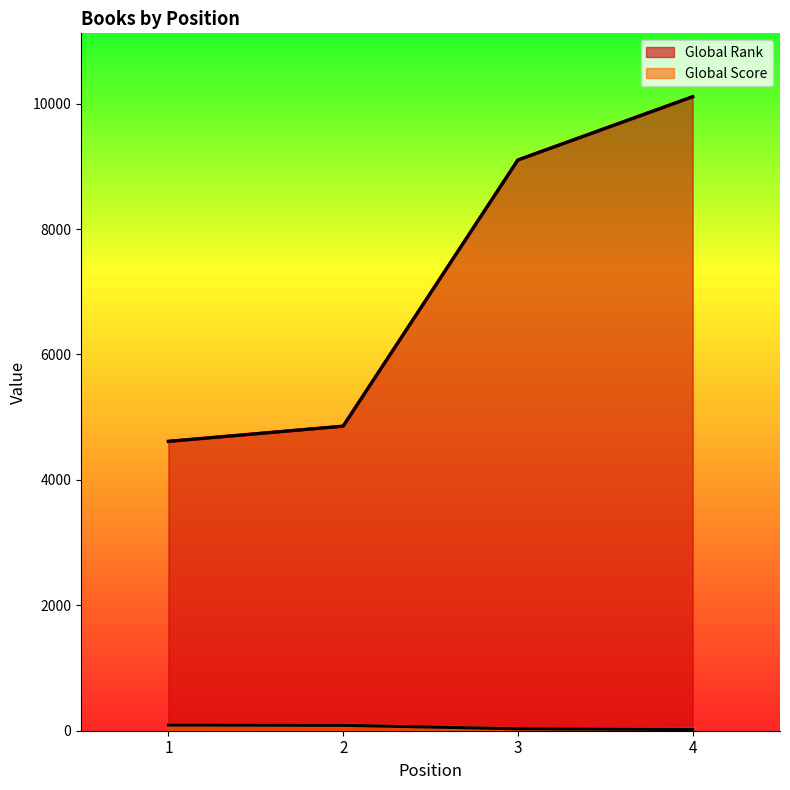

Reading right to left, transcribe all the data shown in this chart.

Global Rank: 4=10110	3=9101	2=4856	1=4614
Global Score: 4=19	3=31	2=86	1=90